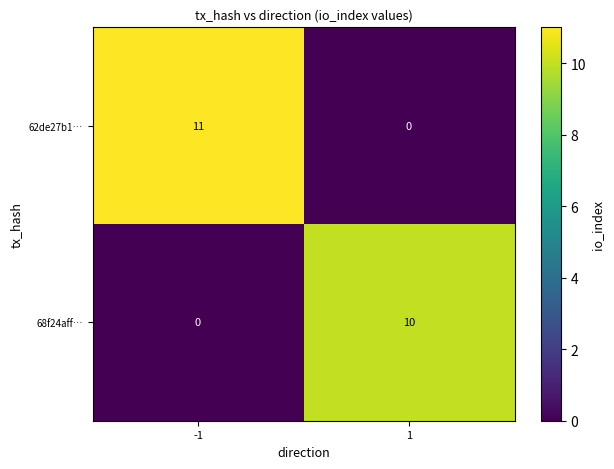

True or false: 68f24aff… has a value of 10 at 1.

True